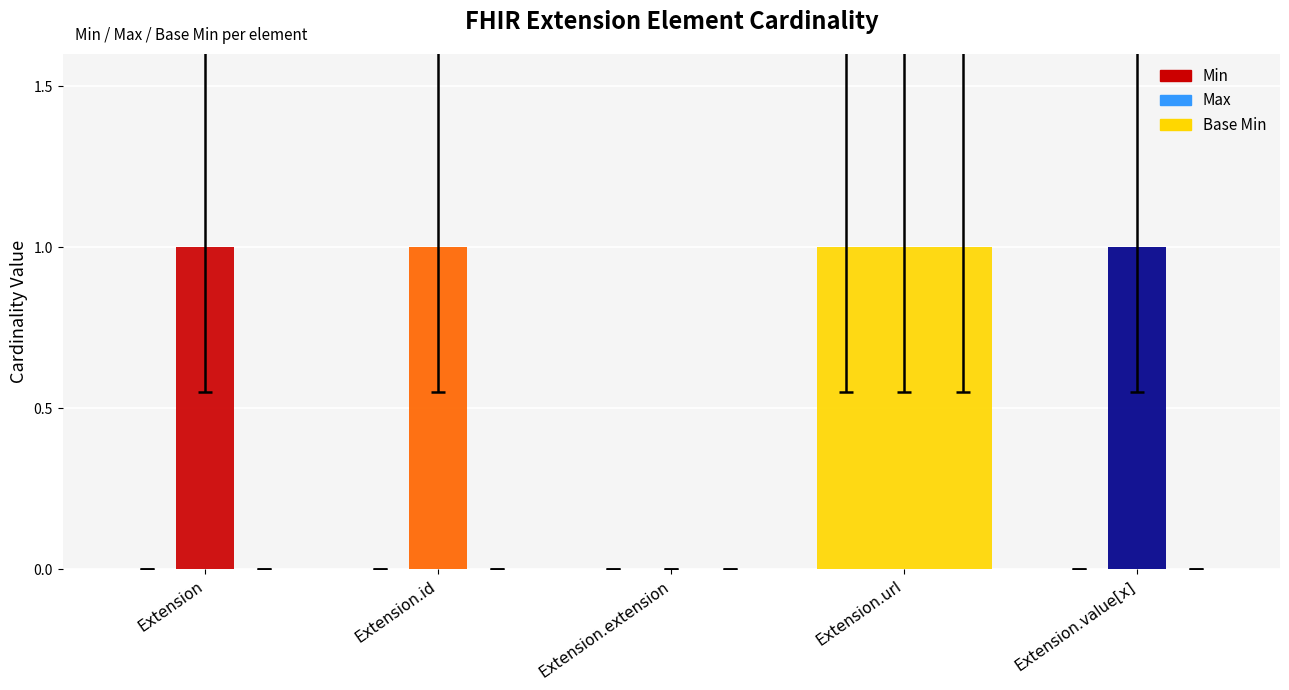

At Extension, list the series in order from smallest to largest.

Min, Base Min, Max